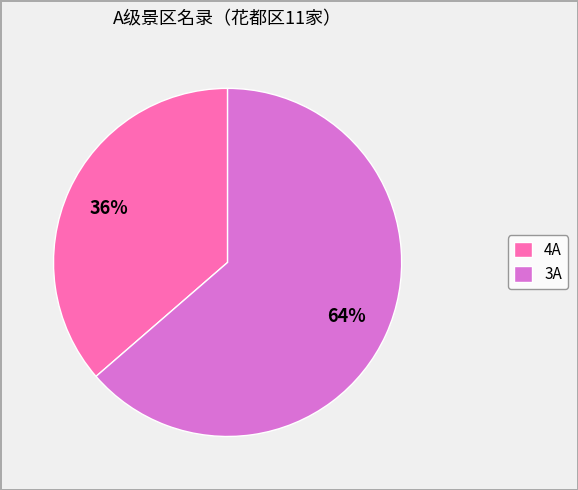

Rank the categories by value from highest to lowest.

3A, 4A